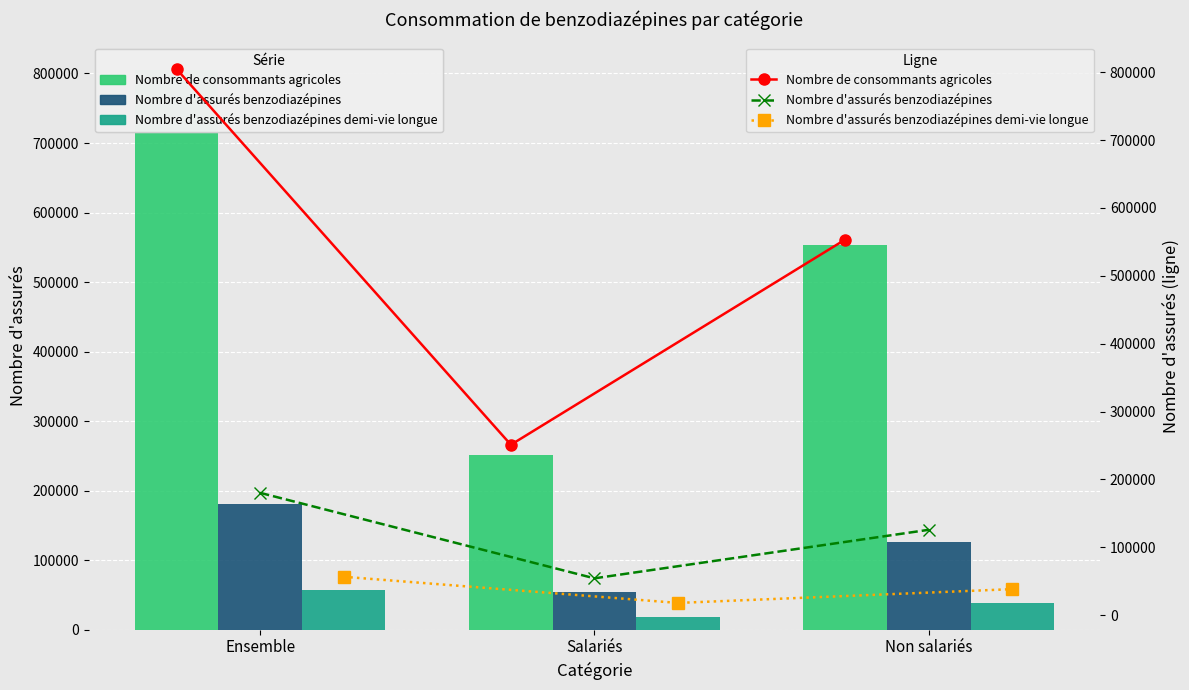

How many bars are there in each group?

3